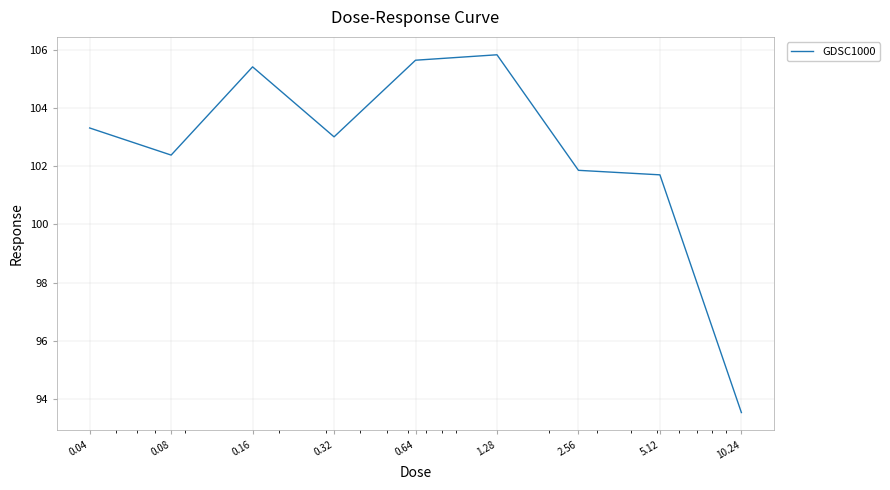

Count the number of values greater than 103.

5